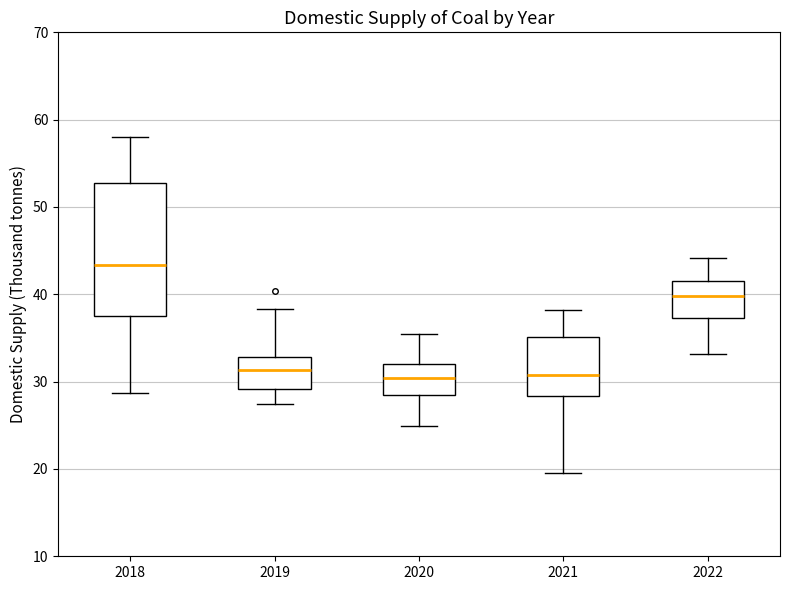

Reading left to right, transcribe this box plot: for each box, give where its median line is, the range the box spans, and where its two whiskers end, as read against the y-axis. The values are not printed on the chart, so give them approximately, as read against the axis.

2018: median 43, box 37 to 53, whiskers 29 to 58
2019: median 31, box 29 to 33, whiskers 27 to 38
2020: median 30, box 29 to 32, whiskers 25 to 36
2021: median 31, box 28 to 35, whiskers 20 to 38
2022: median 40, box 37 to 41, whiskers 33 to 44